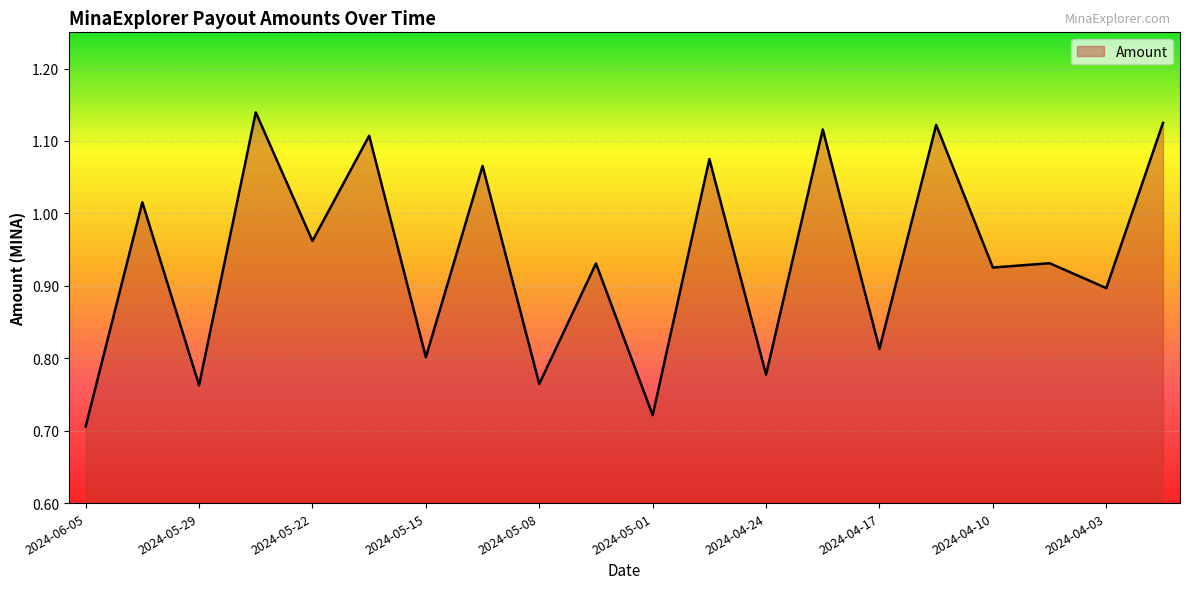

What is the difference between the maximum and minimum values?

0.4